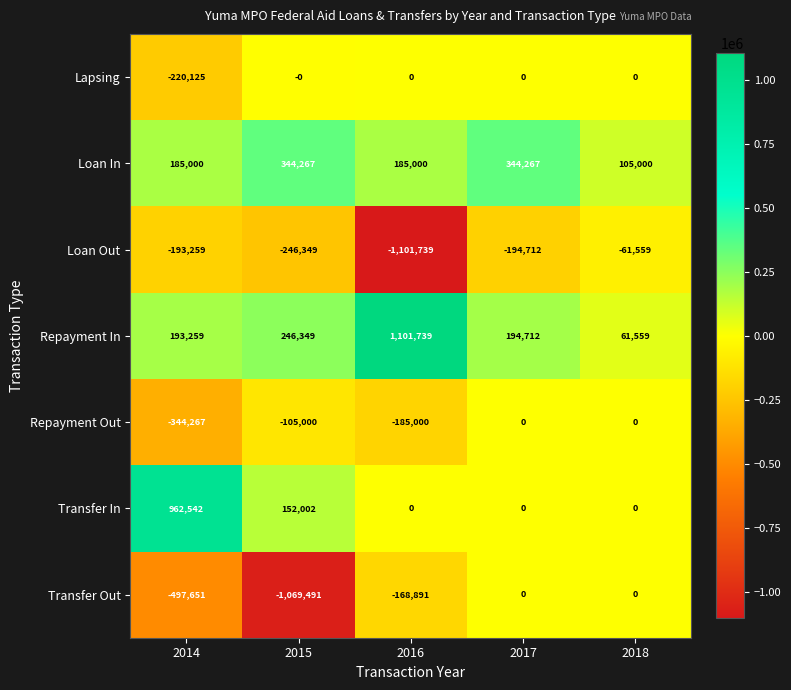

What is the sum of the Repayment In values at 2017 and 2018?

256271